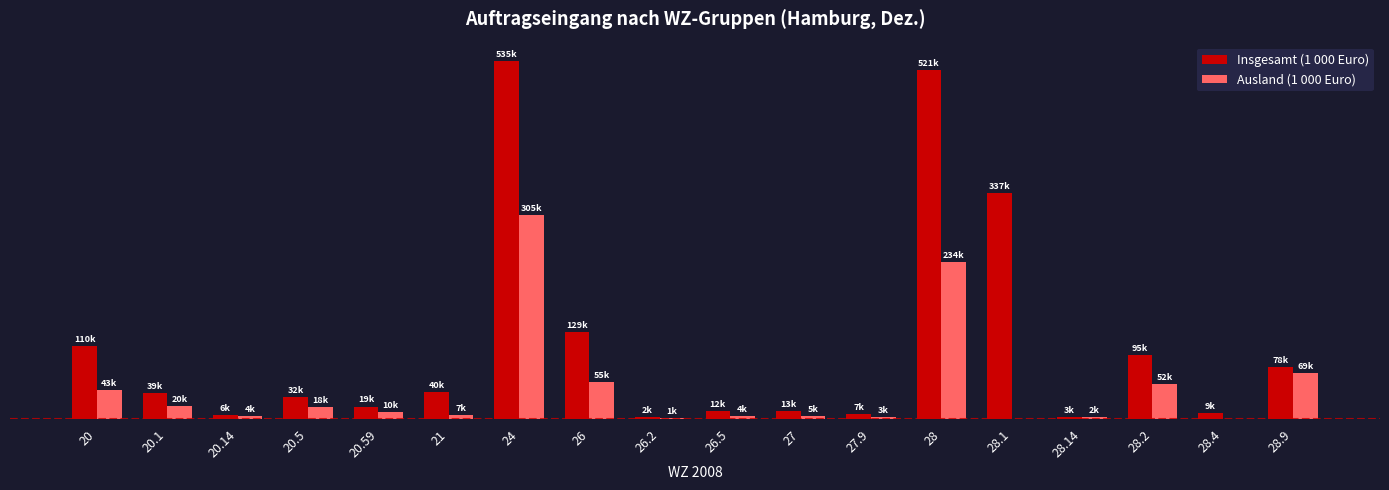

What is the total value across all series at 24?

841446.5